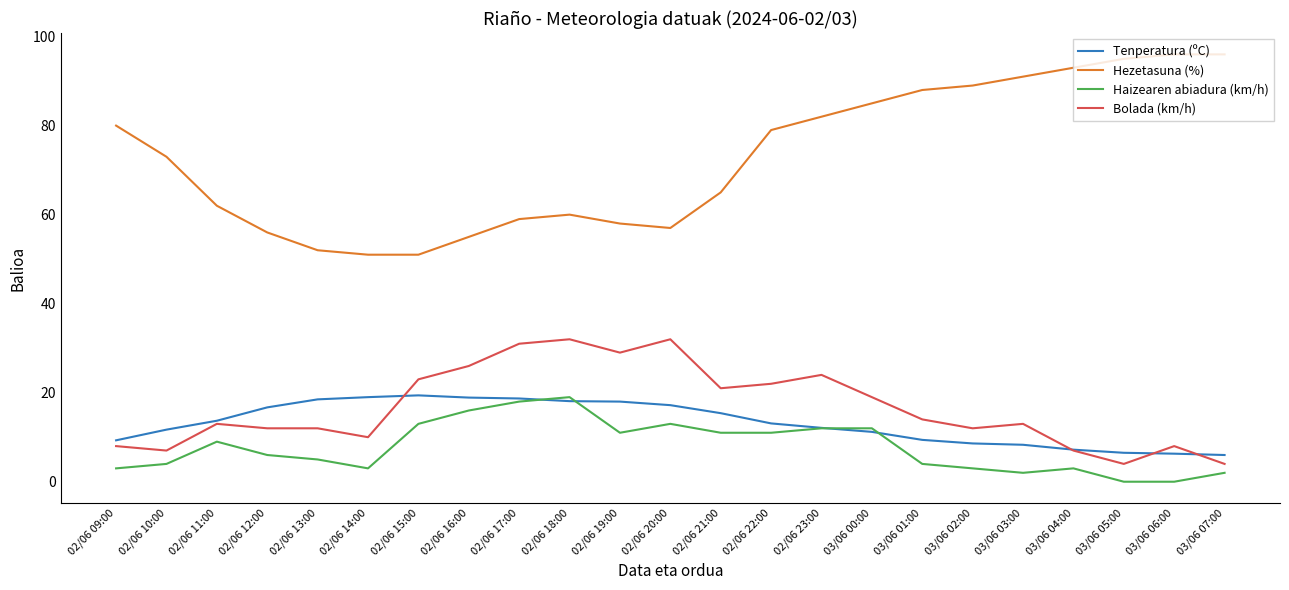

The Hezetasuna (%) series shows 93.0 at 03/06 04:00. True or false?

True